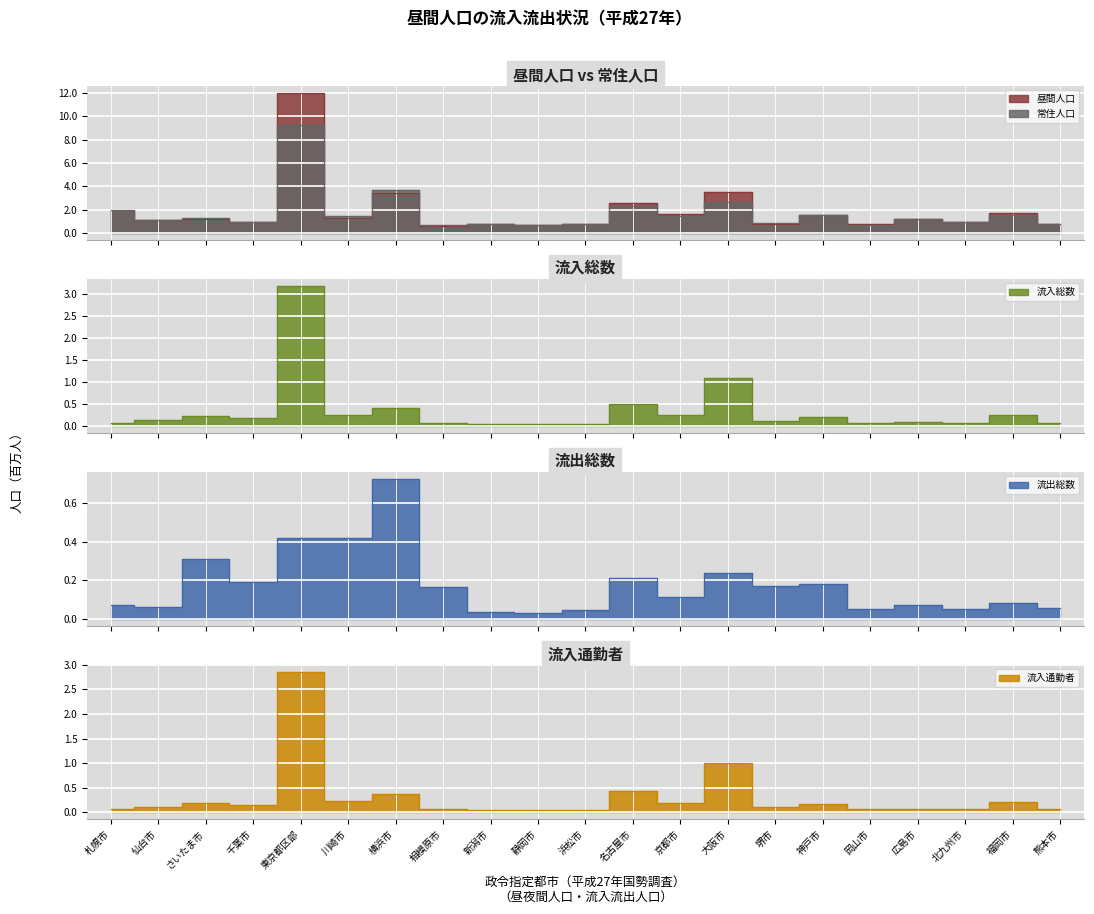

Which category has the lowest value across all series?

静岡市